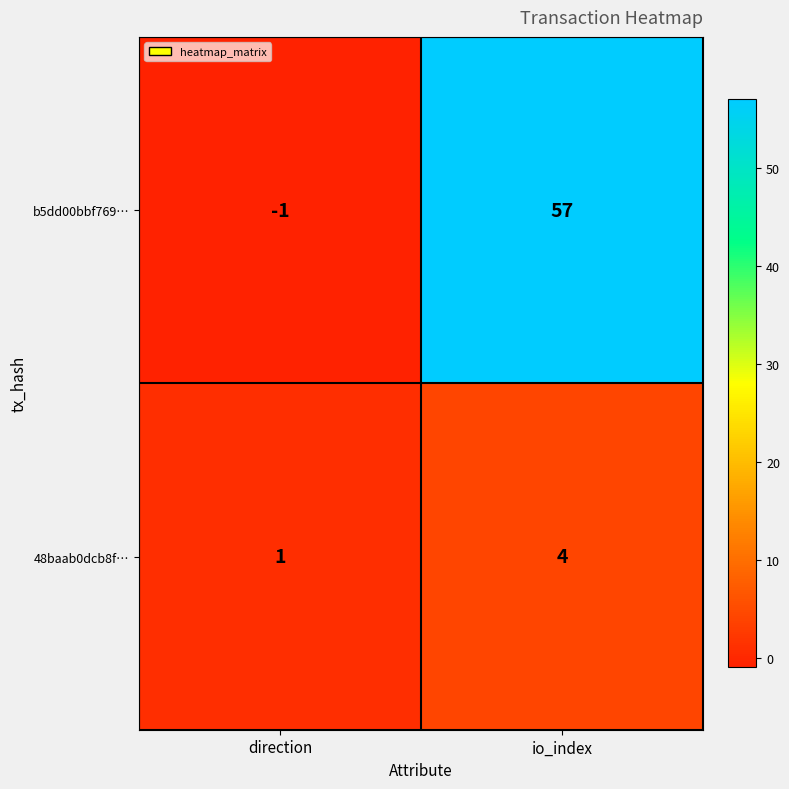

Reading left to right, what are all the values shown in this chart?

b5dd00bbf769…: -1	57
48baab0dcb8f…: 1	4